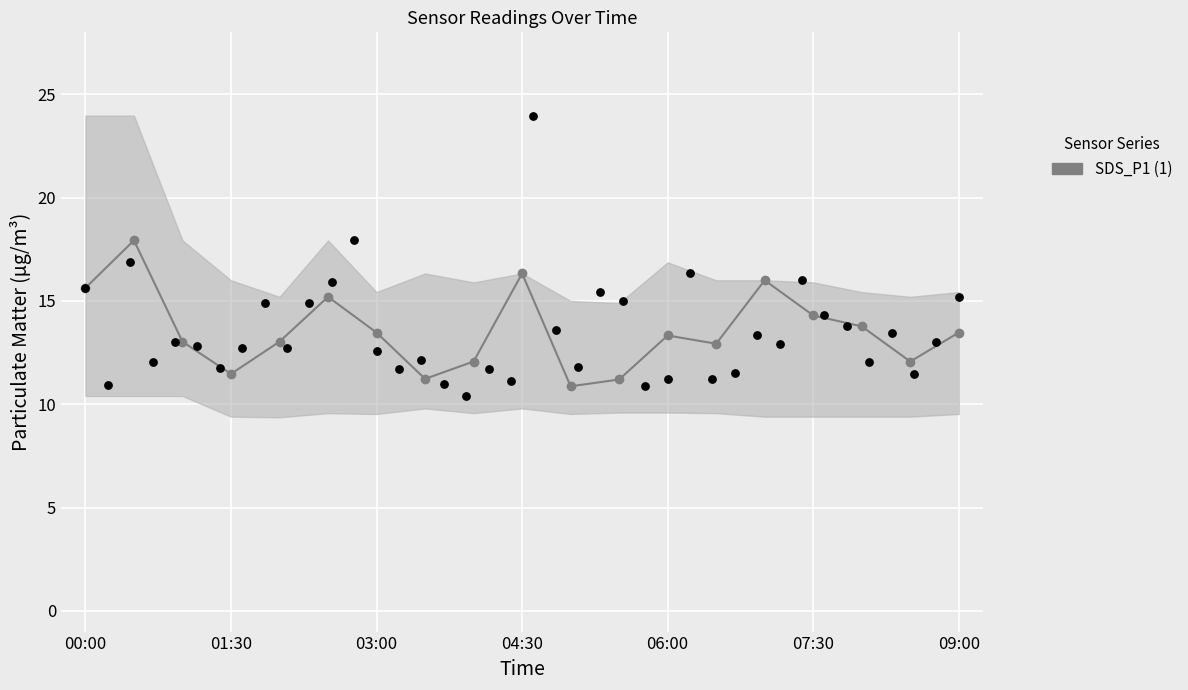

Approximately how many times larger is the value at 00:00 compared to 00:30?

0.9